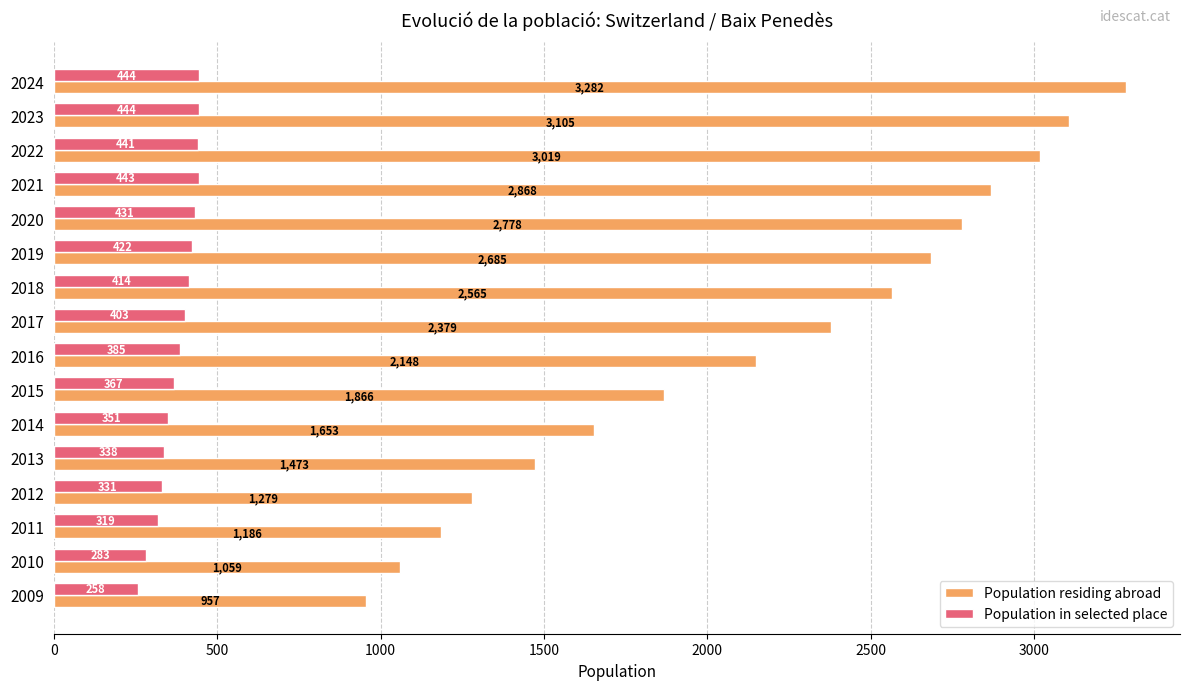

Rank the series at 2011 from highest to lowest value.

Population residing abroad, Population in selected place